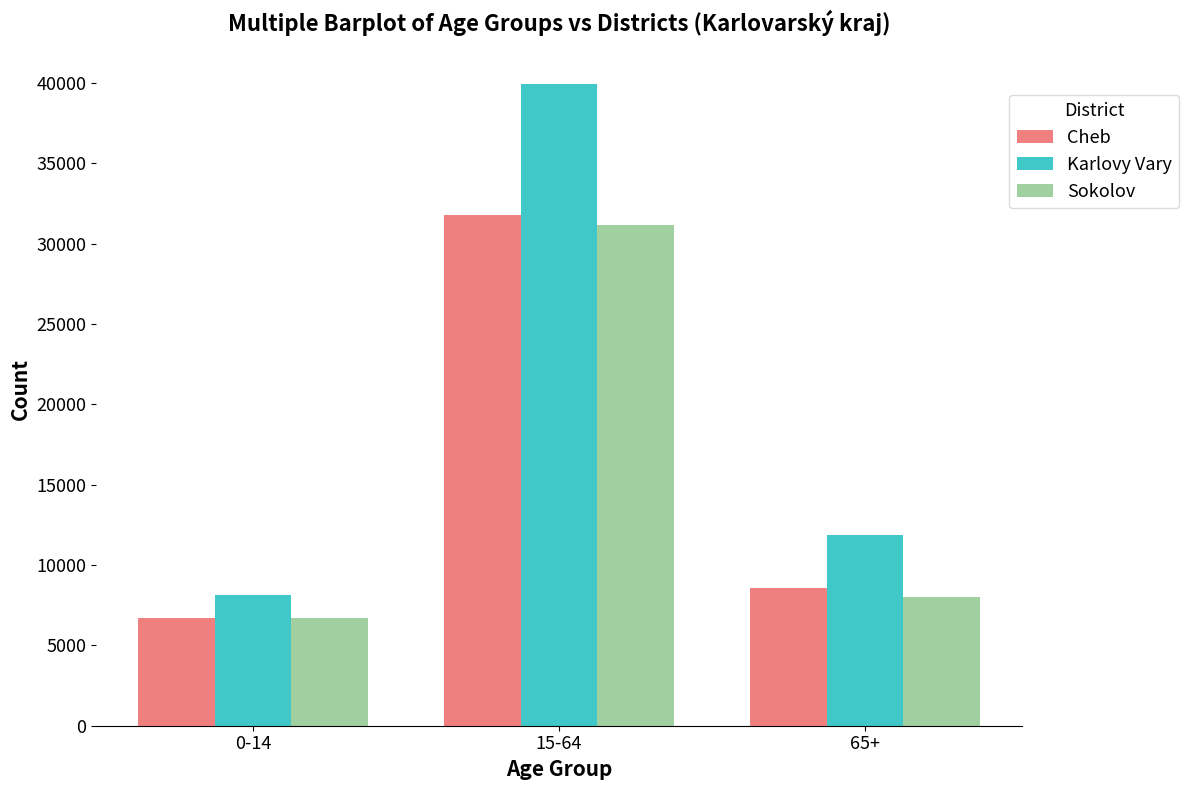

What is the label of the 2nd bar from the right?

15-64